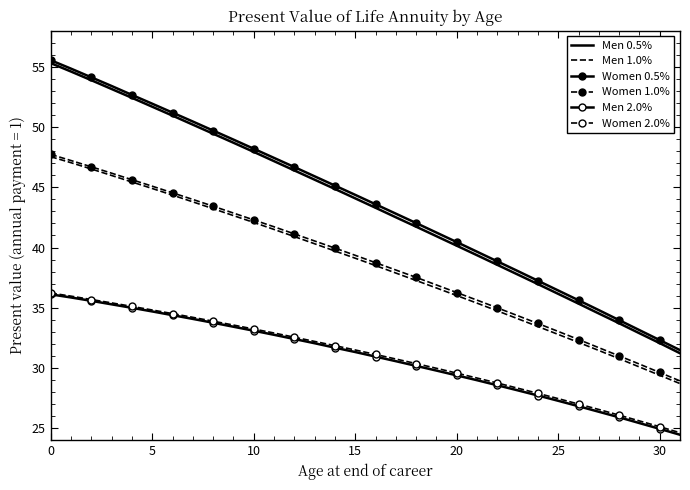

True or false: Women 0.5% has more than 0 points higher than both neighbors.

False